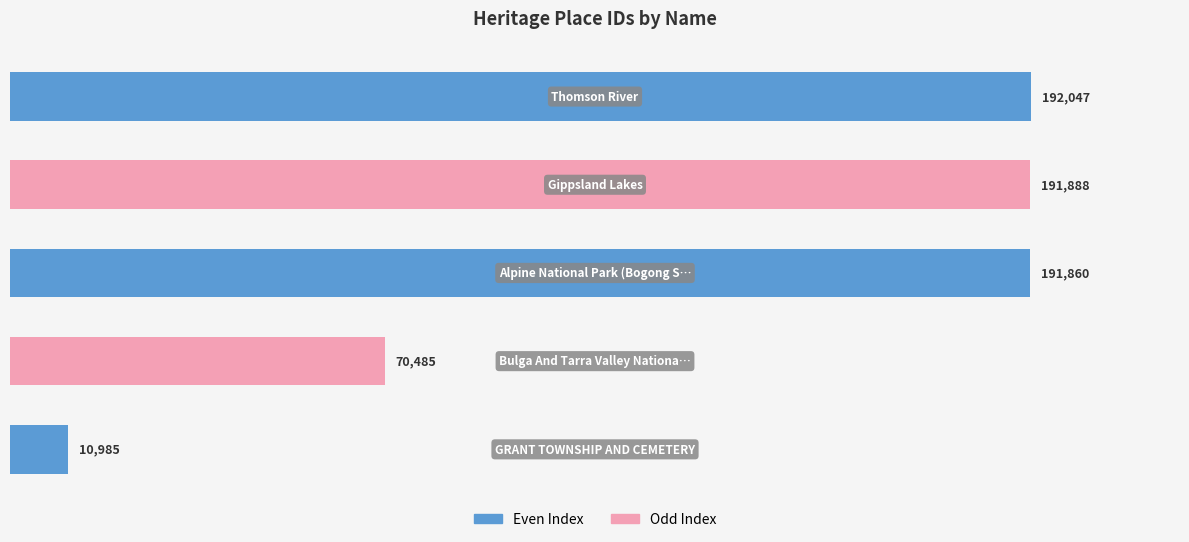

What are all the series names shown in the legend?

Even Index, Odd Index